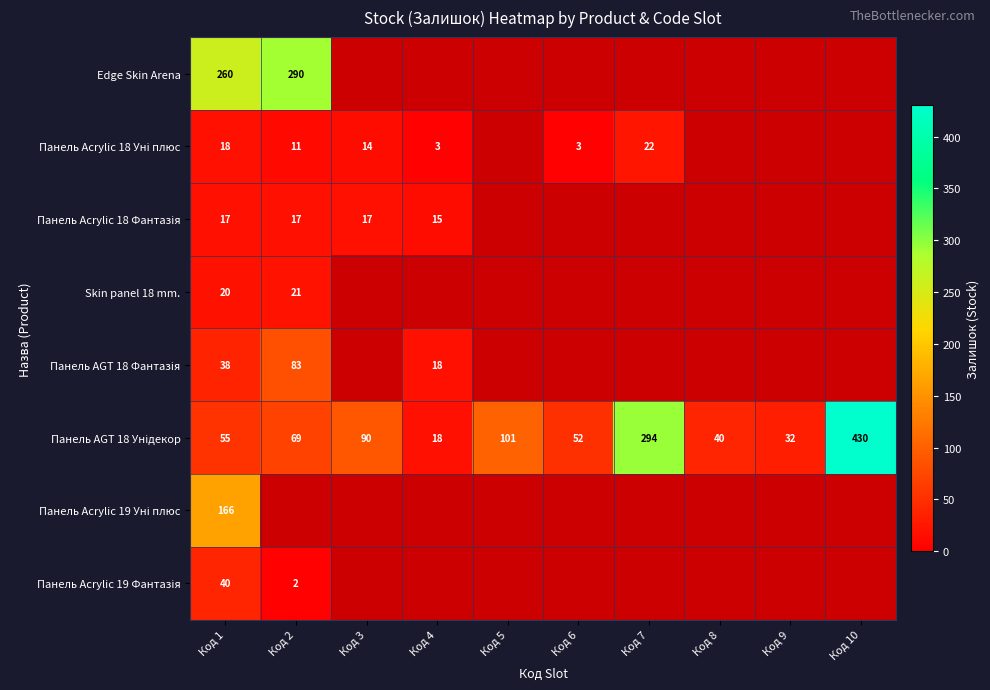

Which category has the highest value in the Skin panel 18 mm. series?

Код 2